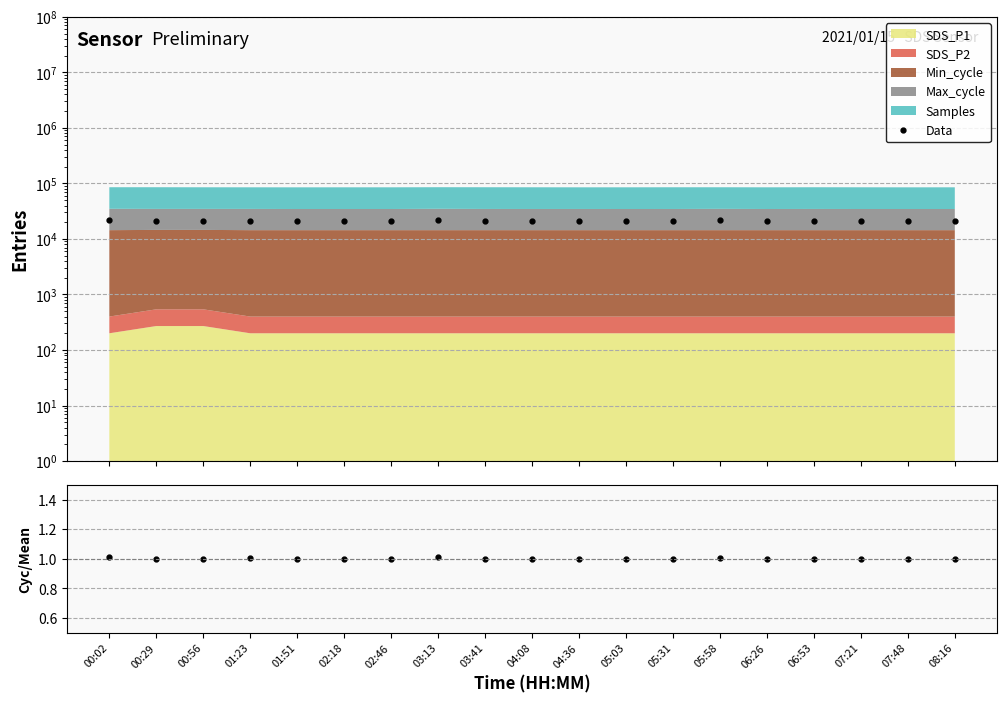

How many interior local valleys does the Data series have?

7